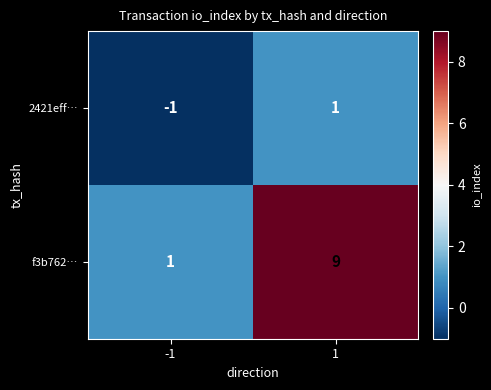

Reading left to right, extract all data points from this chart.

2421eff…: -1=-1	1=1
f3b762…: -1=1	1=9